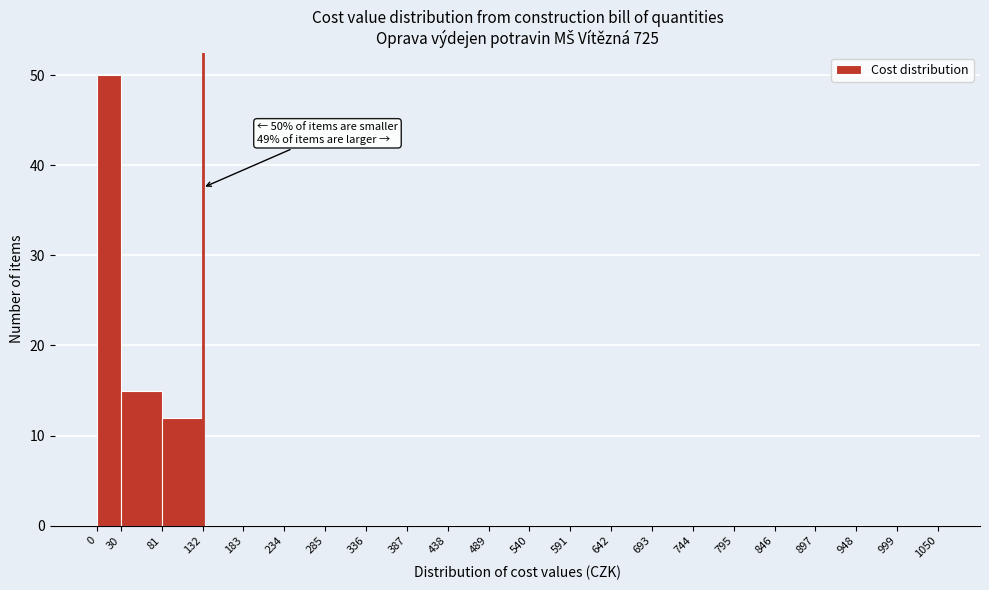

Over which range of the x-axis is the bar tallest?

0 to 30